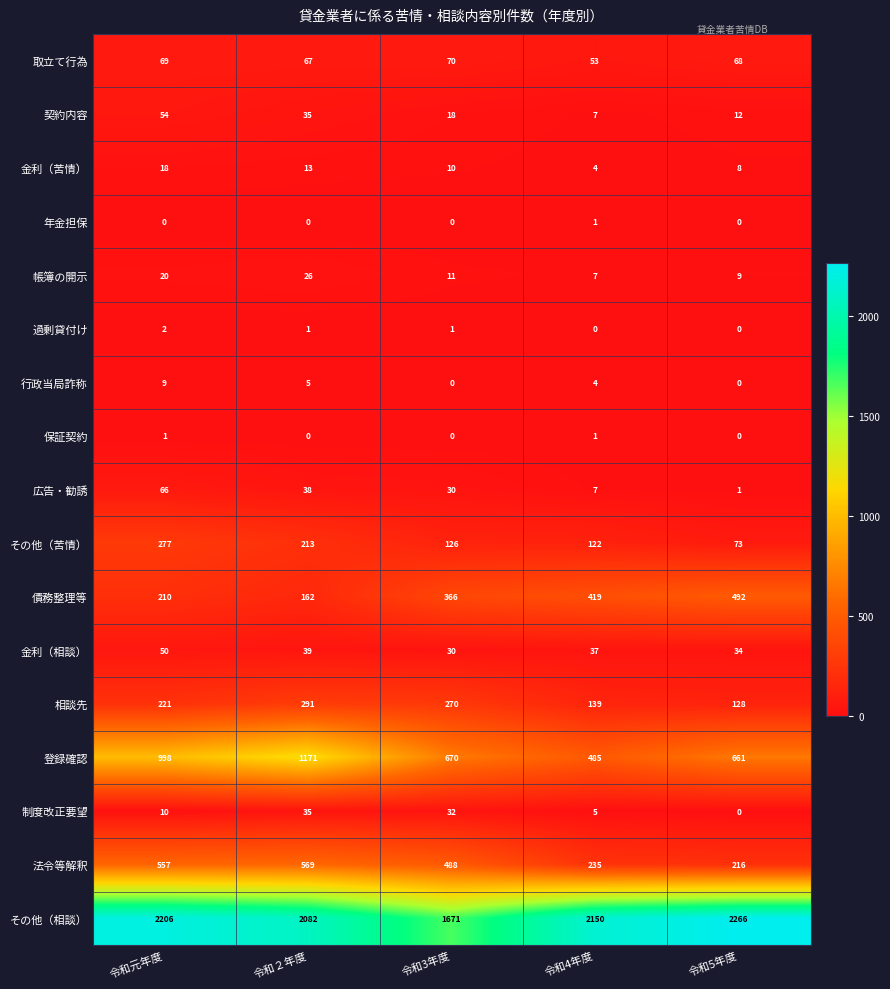

What is the average value of the 金利（相談） series?

38